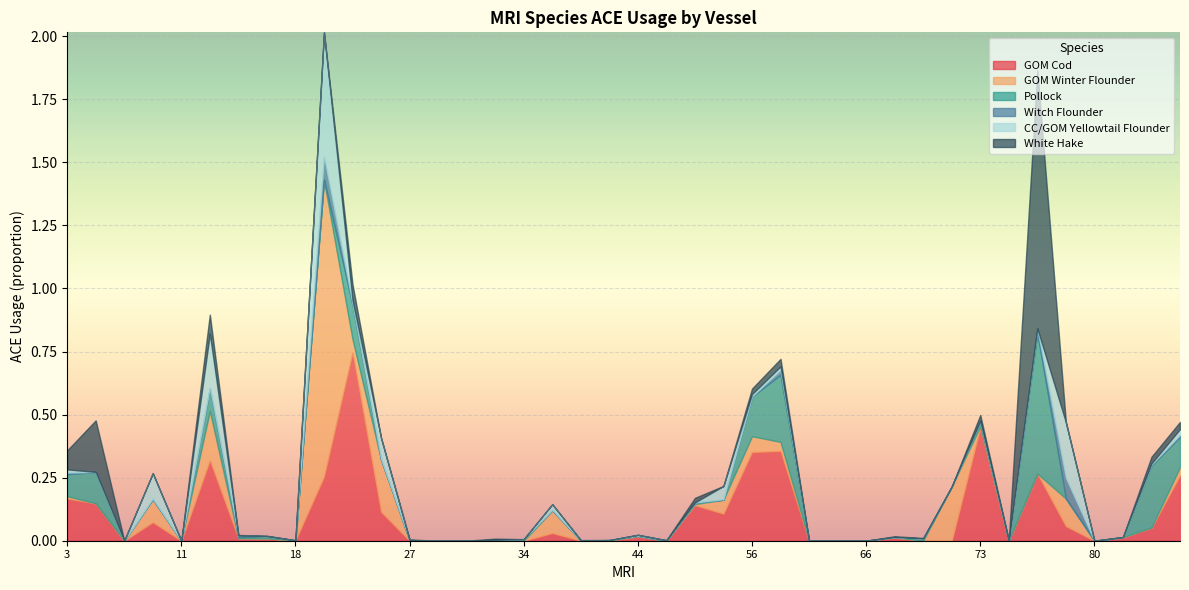

Reading left to right, what are all the values shown in this chart?

GOM Cod: 3=0.2	5=0.1	6=0.0	8=0.1	11=0.0	14=0.3	16=0.0	17=0.0	18=0.0	19=0.3	20=0.7	26=0.1	27=0.0	28=0.0	29=0.0	30=0.0	34=0.0	39=0.0	40=0.0	41=0.0	44=0.0	45=0.0	49=0.1	51=0.1	56=0.4	59=0.4	62=0.0	65=0.0	66=0.0	67=0.0	68=0.0	69=0.0	73=0.4	74=0.0	76=0.3	78=0.1	80=0.0	82=0.0	84=0.1	85=0.3
GOM Winter Flounder: 3=0.0	5=0.0	6=0.0	8=0.1	11=0.0	14=0.2	16=0.0	17=0.0	18=0.0	19=1.2	20=0.1	26=0.2	27=0.0	28=0.0	29=0.0	30=0.0	34=0.0	39=0.1	40=0.0	41=0.0	44=0.0	45=0.0	49=0.0	51=0.1	56=0.1	59=0.0	62=0.0	65=0.0	66=0.0	67=0.0	68=0.0	69=0.2	73=0.0	74=0.0	76=0.0	78=0.1	80=0.0	82=0.0	84=0.0	85=0.0
Pollock: 3=0.1	5=0.1	6=0.0	8=0.0	11=0.0	14=0.1	16=0.0	17=0.0	18=0.0	19=0.0	20=0.1	26=0.0	27=0.0	28=0.0	29=0.0	30=0.0	34=0.0	39=0.0	40=0.0	41=0.0	44=0.0	45=0.0	49=0.0	51=0.0	56=0.2	59=0.3	62=0.0	65=0.0	66=0.0	67=0.0	68=0.0	69=0.0	73=0.0	74=0.0	76=0.6	78=0.0	80=0.0	82=0.0	84=0.2	85=0.1
Witch Flounder: 3=0.0	5=0.0	6=0.0	8=0.0	11=0.0	14=0.0	16=0.0	17=0.0	18=0.0	19=0.1	20=0.0	26=0.0	27=0.0	28=0.0	29=0.0	30=0.0	34=0.0	39=0.0	40=0.0	41=0.0	44=0.0	45=0.0	49=0.0	51=0.0	56=0.0	59=0.0	62=0.0	65=0.0	66=0.0	67=0.0	68=0.0	69=0.0	73=0.0	74=0.0	76=0.0	78=0.1	80=0.0	82=0.0	84=0.0	85=0.0
CC/GOM Yellowtail Flounder: 3=0.0	5=0.0	6=0.0	8=0.1	11=0.0	14=0.2	16=0.0	17=0.0	18=0.0	19=0.5	20=0.0	26=0.1	27=0.0	28=0.0	29=0.0	30=0.0	34=0.0	39=0.0	40=0.0	41=0.0	44=0.0	45=0.0	49=0.0	51=0.1	56=0.0	59=0.0	62=0.0	65=0.0	66=0.0	67=0.0	68=0.0	69=0.0	73=0.0	74=0.0	76=0.0	78=0.2	80=0.0	82=0.0	84=0.0	85=0.0
White Hake: 3=0.1	5=0.2	6=0.0	8=0.0	11=0.0	14=0.1	16=0.0	17=0.0	18=0.0	19=0.0	20=0.1	26=0.0	27=0.0	28=0.0	29=0.0	30=0.0	34=0.0	39=0.0	40=0.0	41=0.0	44=0.0	45=0.0	49=0.0	51=0.0	56=0.0	59=0.0	62=0.0	65=0.0	66=0.0	67=0.0	68=0.0	69=0.0	73=0.0	74=0.0	76=1.0	78=0.0	80=0.0	82=0.0	84=0.0	85=0.0